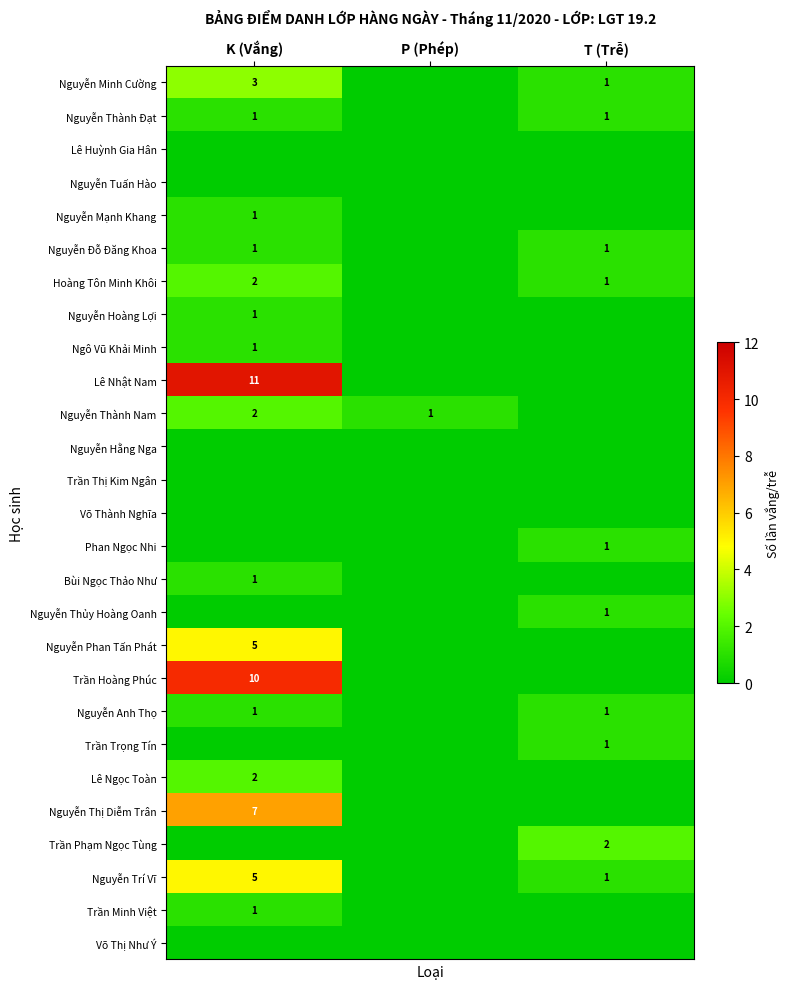

At which category is the sum across all series the highest?

K (Vắng)